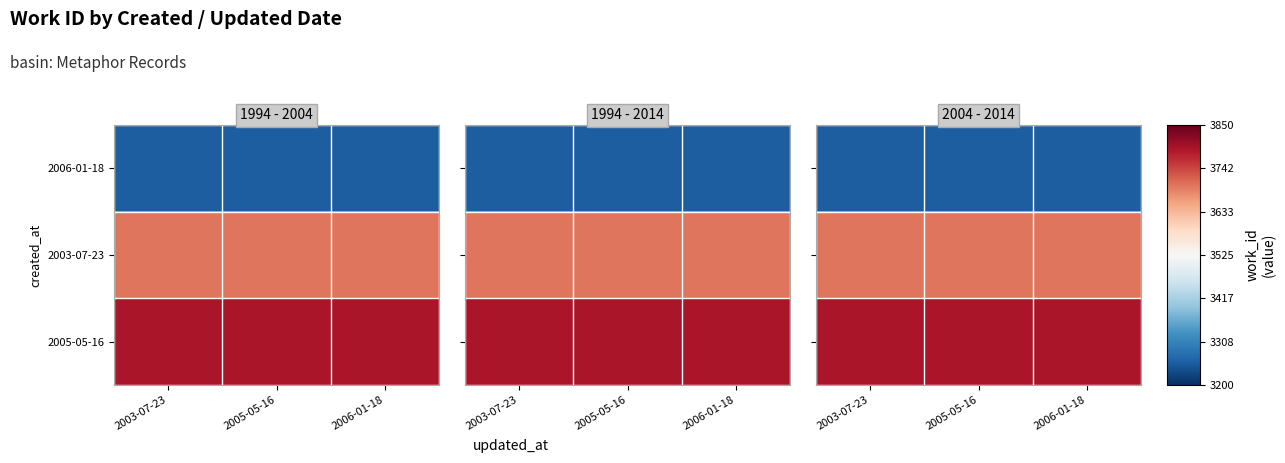

What is the approximate value of 2003-07-23 at 2006-01-18?

3700